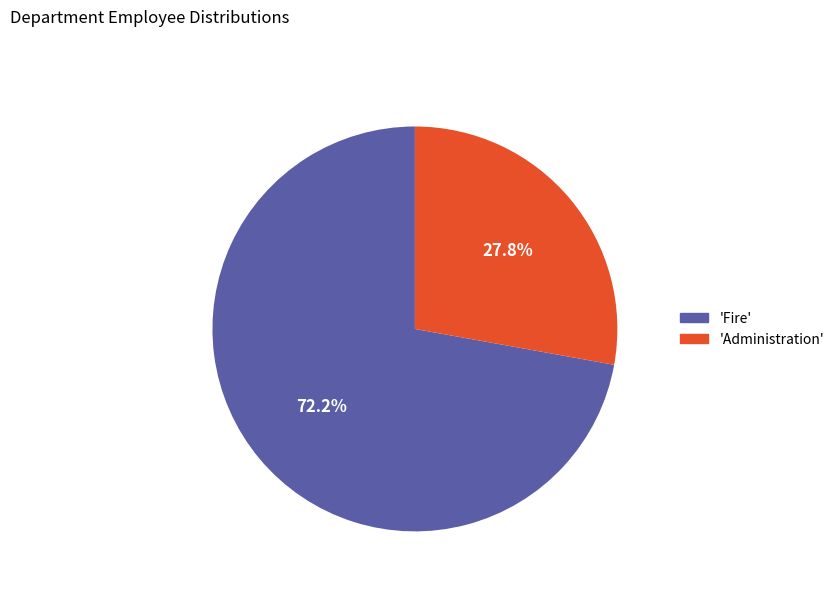

Is there any slice that represents more than half of the pie?

Yes